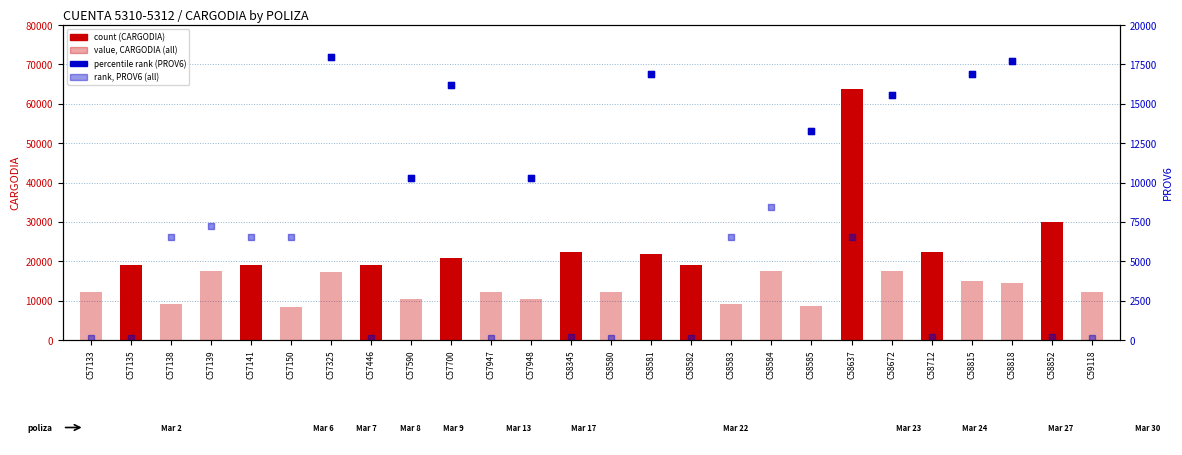

Which series has the widest spread of Y values?

count (CARGODIA > 18000)